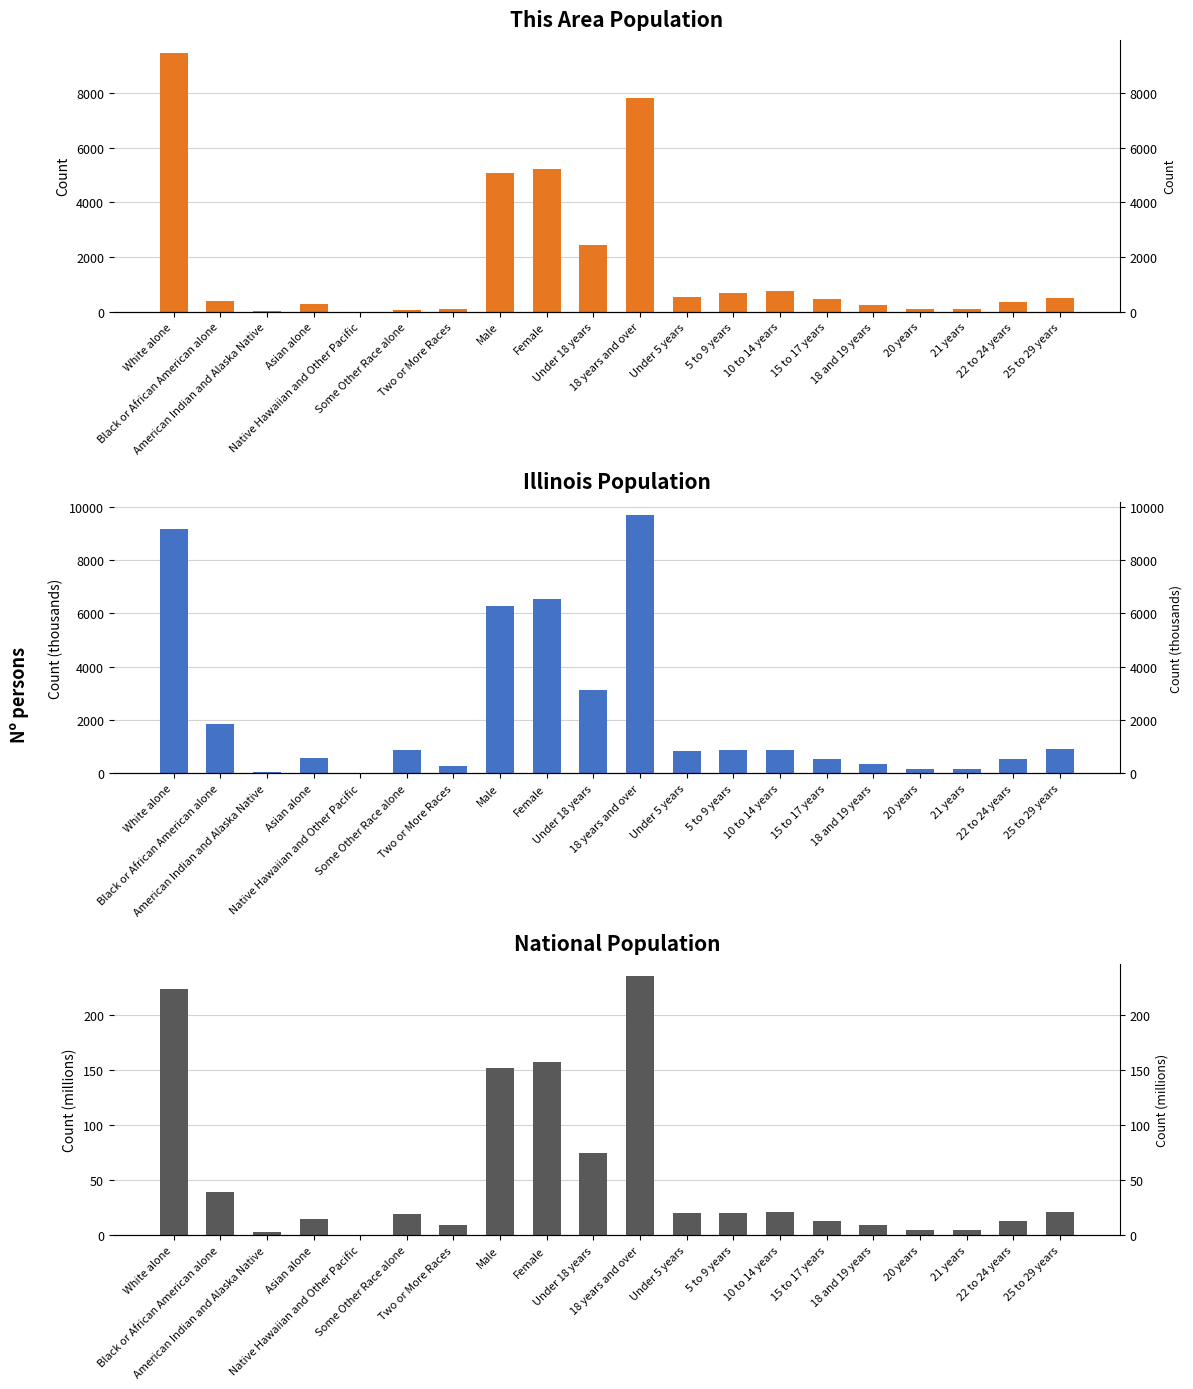

What is the difference between the maximum and minimum values in the Illinois series?

9697.4